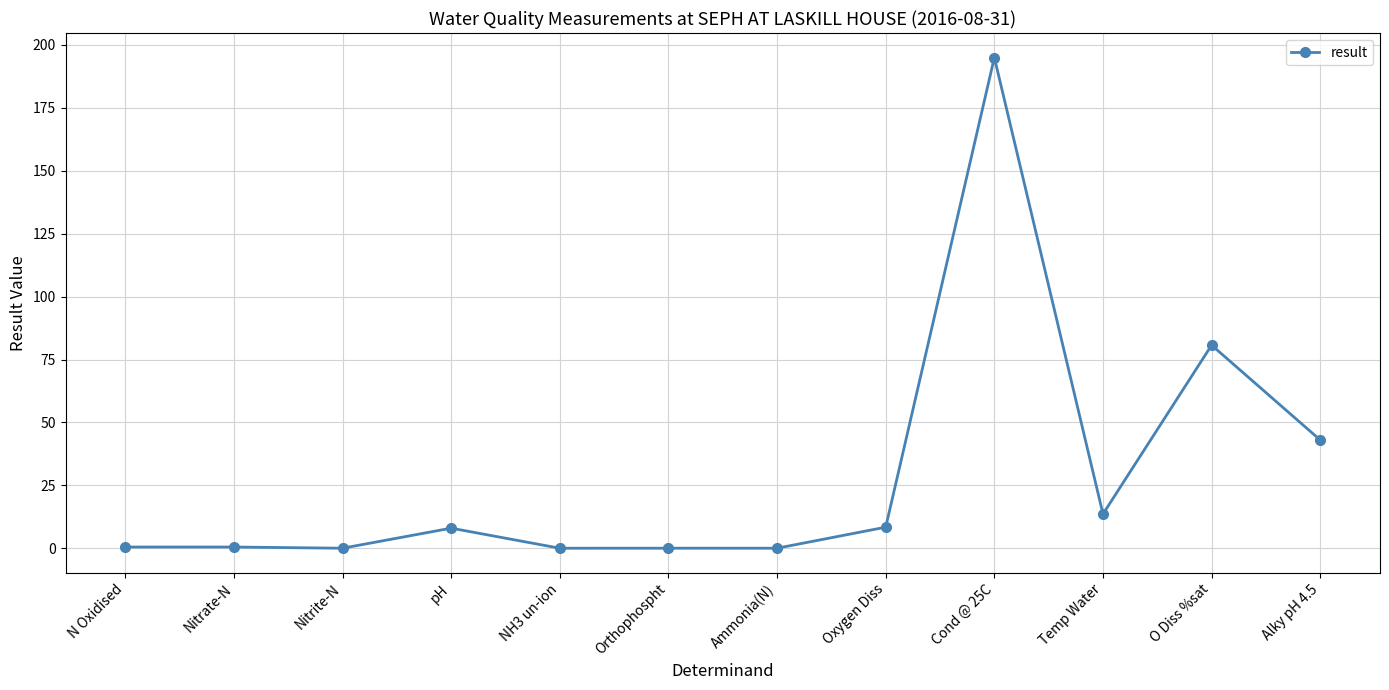

True or false: there are more than 1 points higher than both neighbors.

True